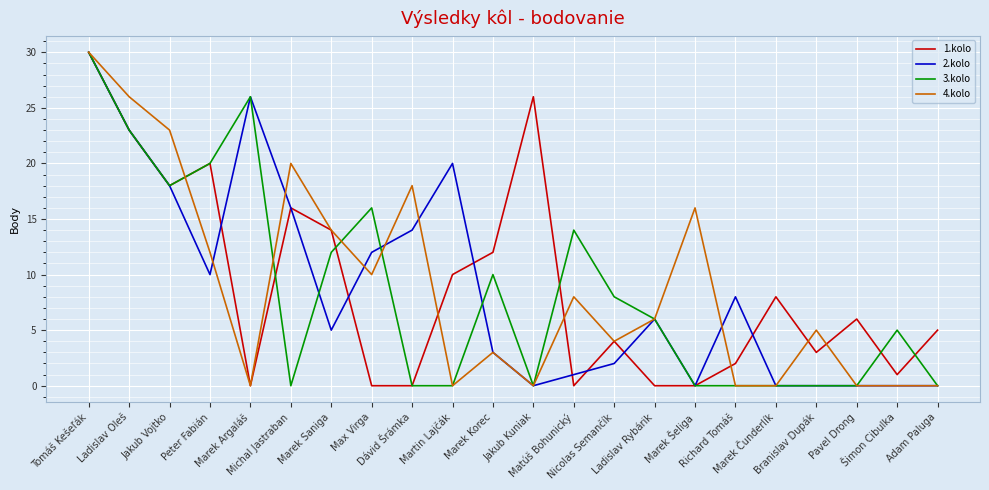

What is the maximum value shown in the chart?

30